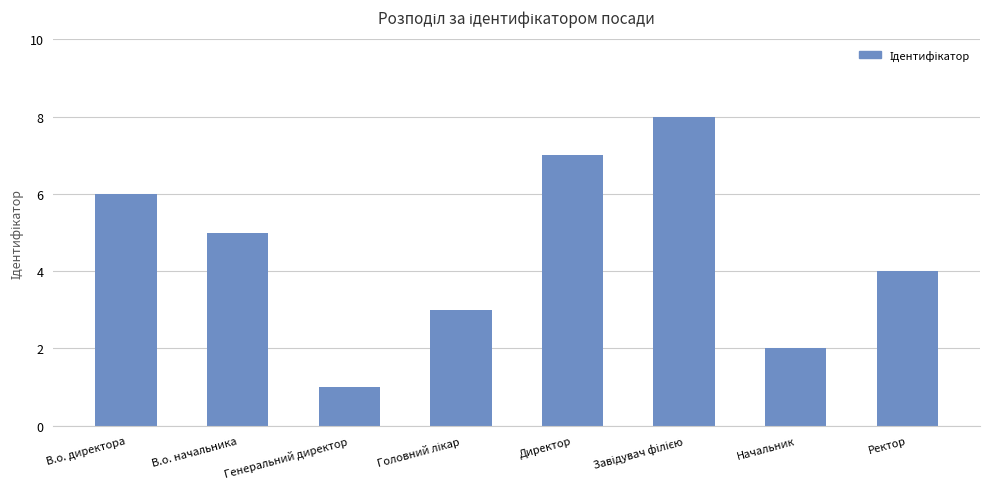

What is the sum of all values?

36